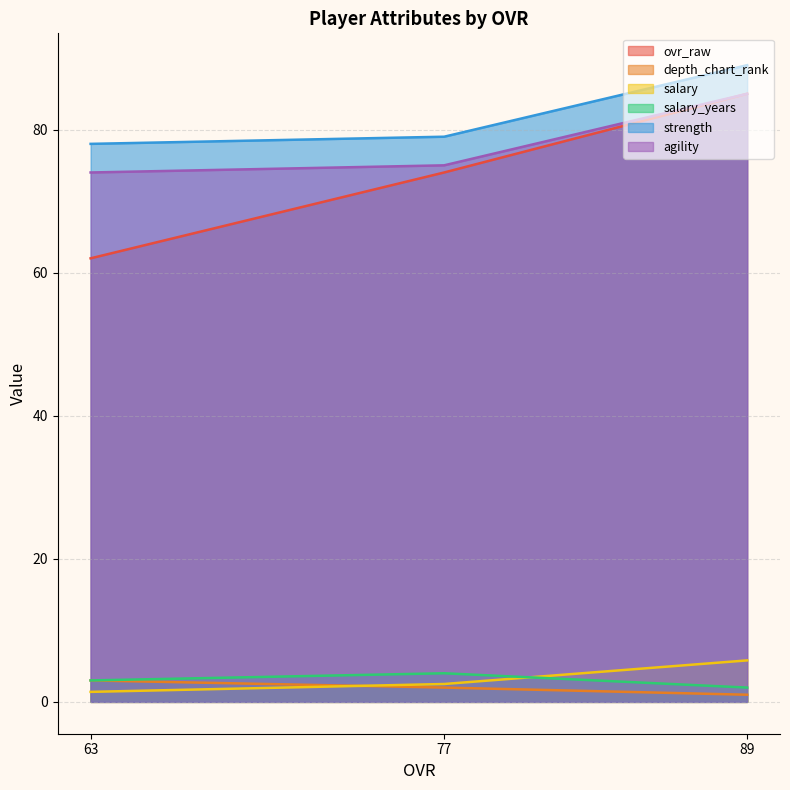

What is the greatest value displayed?

89.0